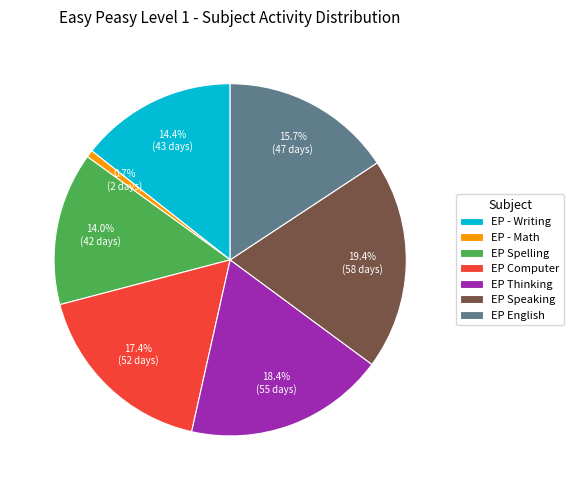

What percentage is NOT represented by EP Computer?

82.6%